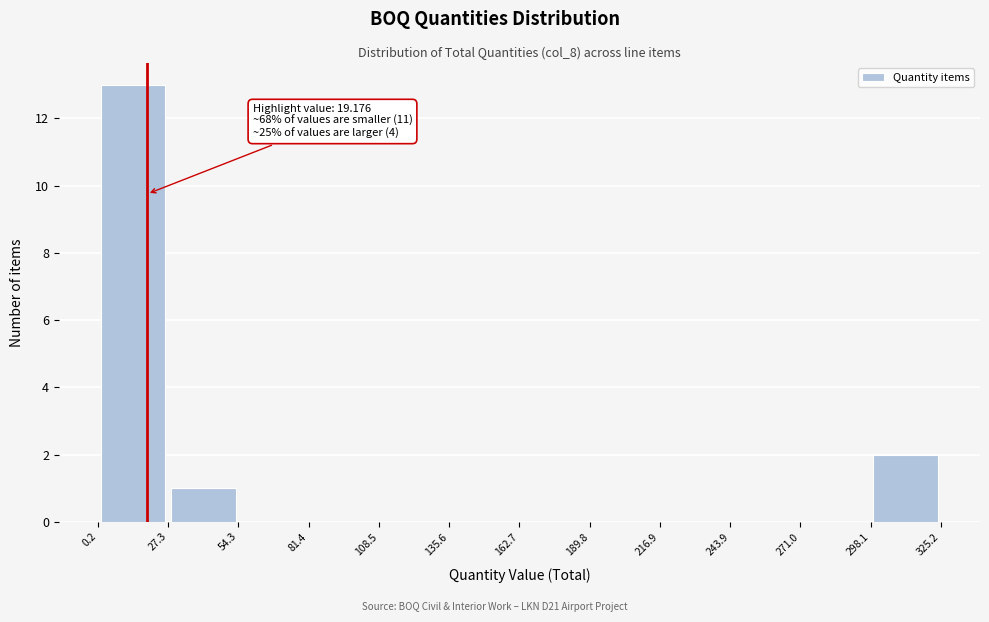

Which range on the x-axis has the tallest bar?

0.2 to 27.3